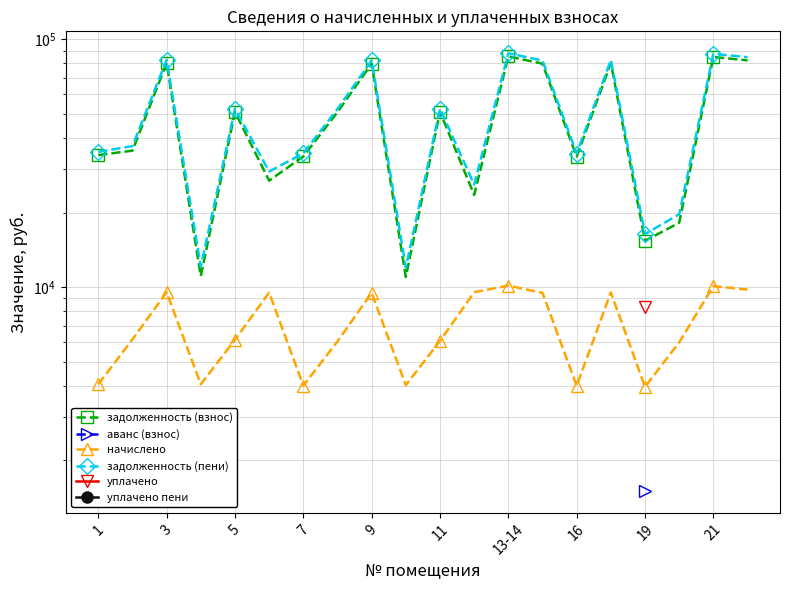

True or false: уплачено пени and уплачено intersect in this chart.

False